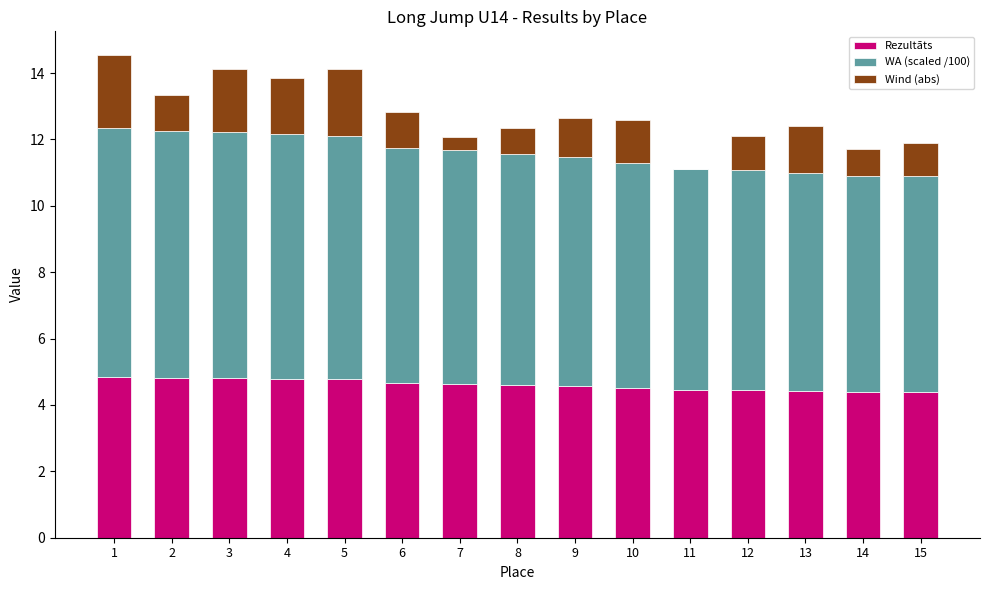

What are all the series names shown in the legend?

Rezultāts, WA (scaled /100), Wind (abs)